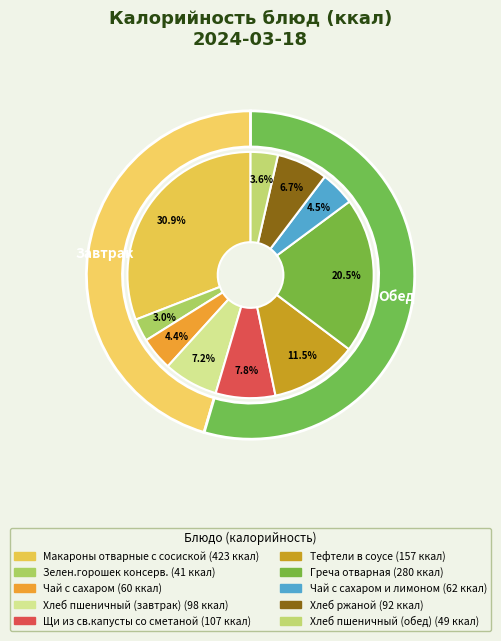

The Греча отварная slice represents 20% of the pie. True or false?

True